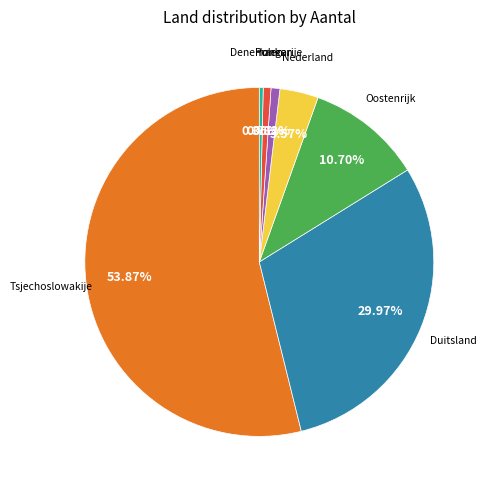

What is the ratio of the value at Hongarije to the value at Denemarken?

2.3